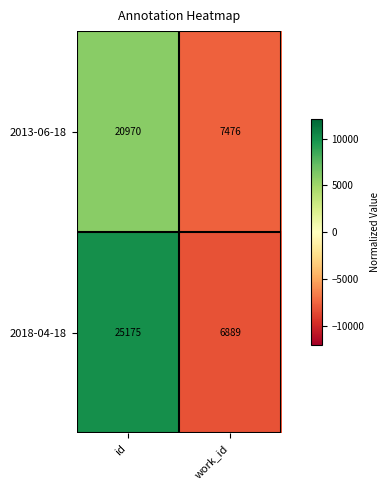

Which series changed the most between id and work_id?

2018-04-18